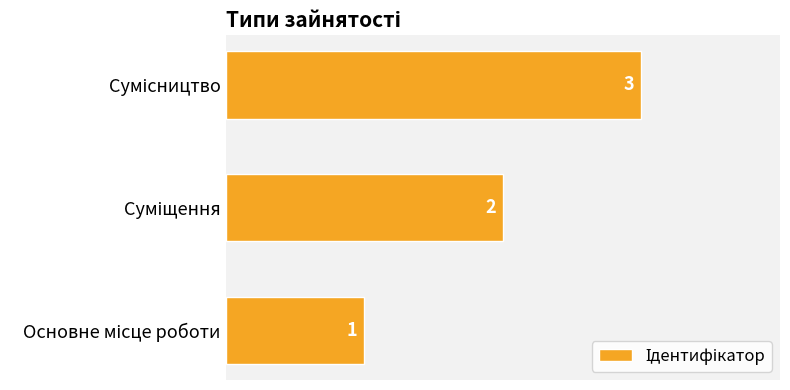

What is the sum of all values?

6